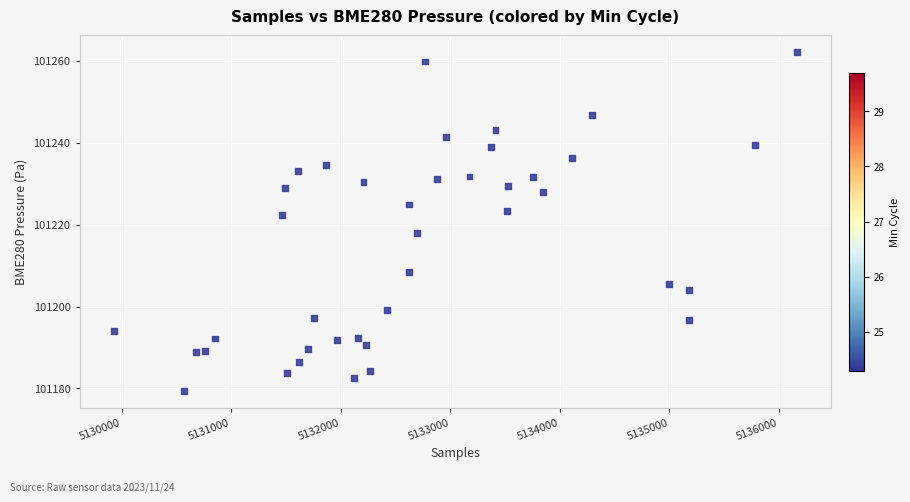

What is the range of Y values (max minus min)?

82.6